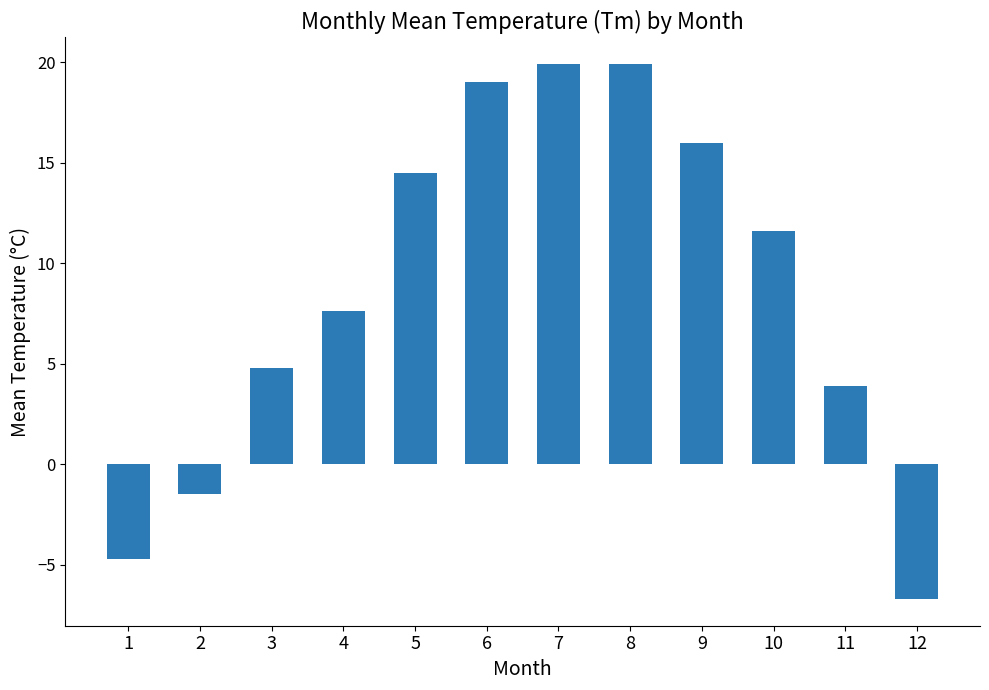

What is the maximum value shown in the chart?

19.9